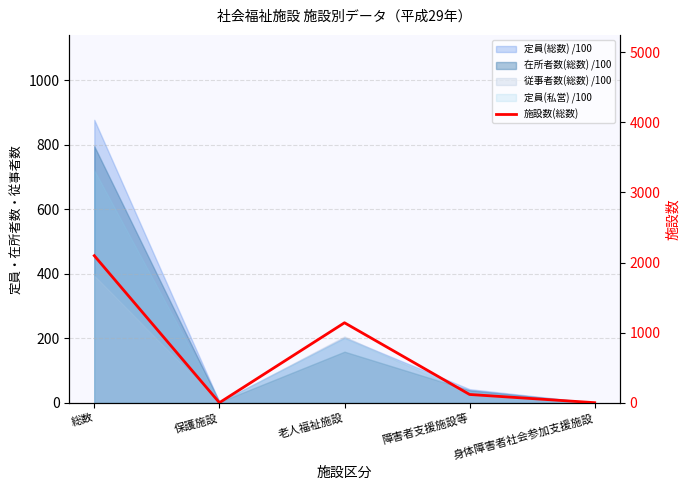

Reading right to left, what are all the values shown in this chart?

3	120	1142	3	2098